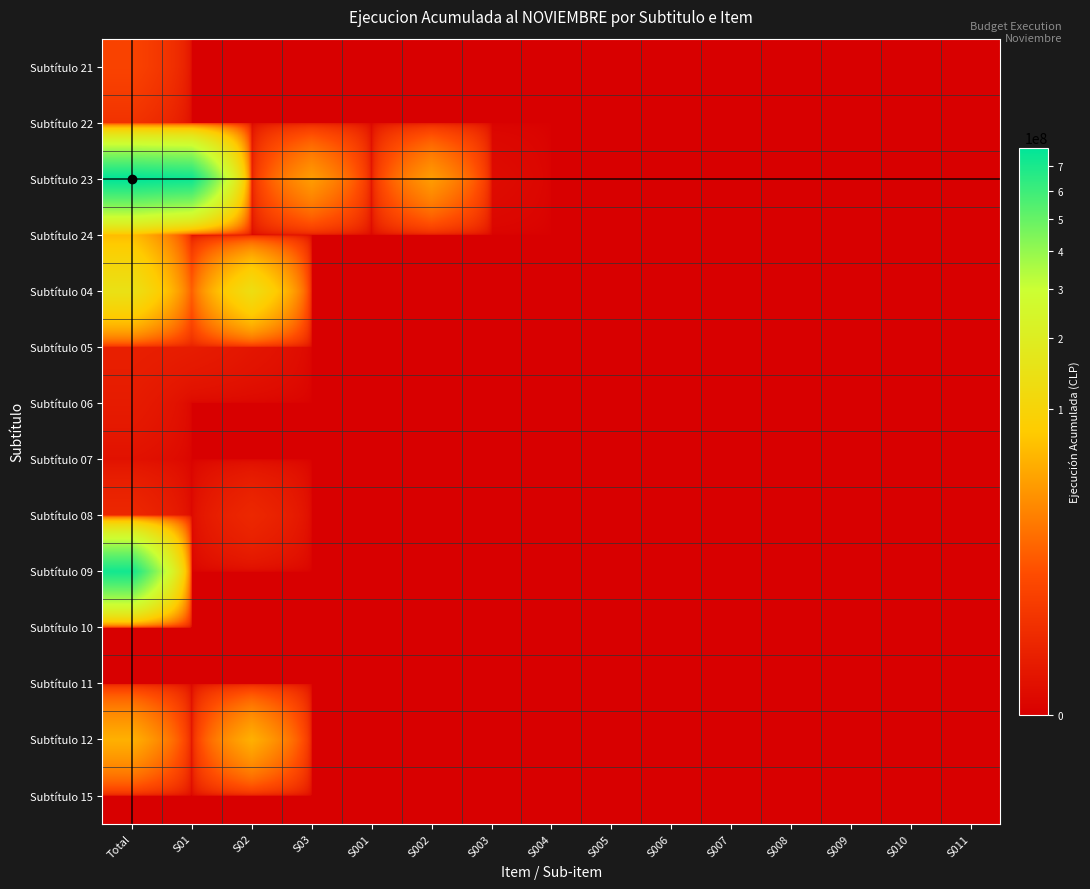

Reading left to right, transcribe all the data shown in this chart.

Subtítulo 21: Total=4900480	S01=0	S02=0	S03=0	S001=0	S002=0	S003=0	S004=0	S005=0	S006=0	S007=0	S008=0	S009=0	S010=0	S011=0
Subtítulo 22: Total=1882464	S01=0	S02=0	S03=0	S001=0	S002=0	S003=0	S004=0	S005=0	S006=0	S007=0	S008=0	S009=0	S010=0	S011=0
Subtítulo 23: Total=782489773	S01=742714930	S02=229161	S03=39545682	S001=8231	S002=39520884	S003=16567	S004=0	S005=0	S006=0	S007=0	S008=0	S009=0	S010=0	S011=0
Subtítulo 24: Total=63487073	S01=0	S02=0	S03=0	S001=0	S002=0	S003=0	S004=0	S005=0	S006=0	S007=0	S008=0	S009=0	S010=0	S011=0
Subtítulo 04: Total=145179022	S01=12144252	S02=133034770	S03=0	S001=0	S002=0	S003=0	S004=0	S005=0	S006=0	S007=0	S008=0	S009=0	S010=0	S011=0
Subtítulo 05: Total=418649	S01=296332	S02=122317	S03=0	S001=0	S002=0	S003=0	S004=0	S005=0	S006=0	S007=0	S008=0	S009=0	S010=0	S011=0
Subtítulo 06: Total=262579	S01=0	S02=0	S03=0	S001=0	S002=0	S003=0	S004=0	S005=0	S006=0	S007=0	S008=0	S009=0	S010=0	S011=0
Subtítulo 07: Total=60777	S01=0	S02=0	S03=0	S001=0	S002=0	S003=0	S004=0	S005=0	S006=0	S007=0	S008=0	S009=0	S010=0	S011=0
Subtítulo 08: Total=891149	S01=1591	S02=889558	S03=0	S001=0	S002=0	S003=0	S004=0	S005=0	S006=0	S007=0	S008=0	S009=0	S010=0	S011=0
Subtítulo 09: Total=720853134	S01=0	S02=0	S03=0	S001=0	S002=0	S003=0	S004=0	S005=0	S006=0	S007=0	S008=0	S009=0	S010=0	S011=0
Subtítulo 10: Total=0	S01=0	S02=0	S03=0	S001=0	S002=0	S003=0	S004=0	S005=0	S006=0	S007=0	S008=0	S009=0	S010=0	S011=0
Subtítulo 11: Total=0	S01=0	S02=0	S03=0	S001=0	S002=0	S003=0	S004=0	S005=0	S006=0	S007=0	S008=0	S009=0	S010=0	S011=0
Subtítulo 12: Total=53169975	S01=1155	S02=53168820	S03=0	S001=0	S002=0	S003=0	S004=0	S005=0	S006=0	S007=0	S008=0	S009=0	S010=0	S011=0
Subtítulo 15: Total=0	S01=0	S02=0	S03=0	S001=0	S002=0	S003=0	S004=0	S005=0	S006=0	S007=0	S008=0	S009=0	S010=0	S011=0